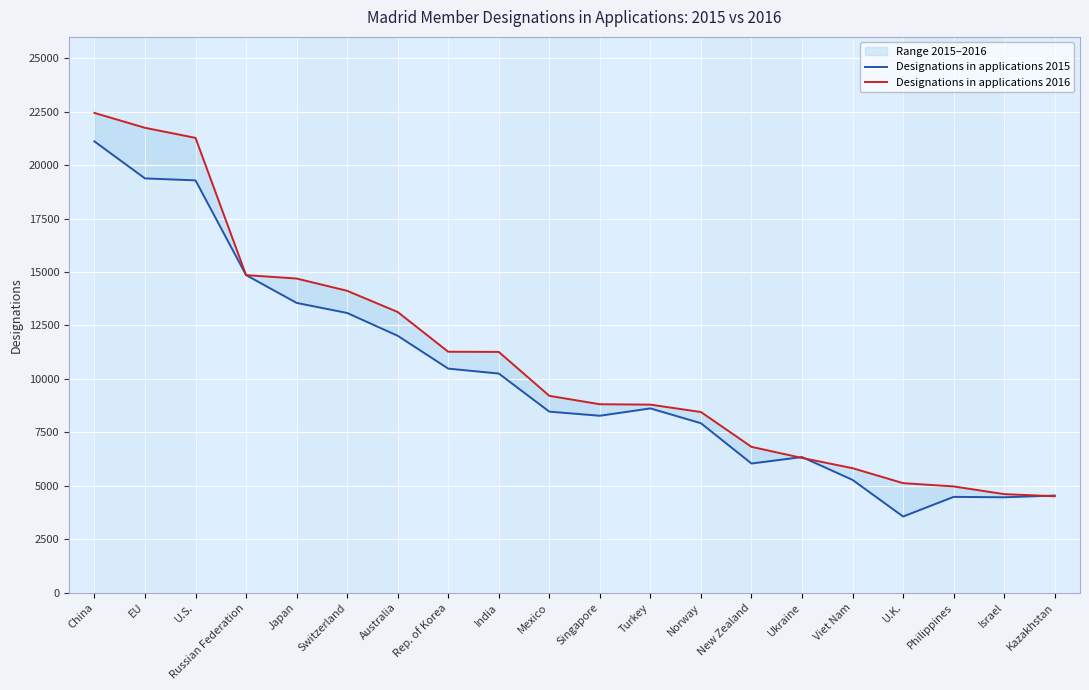

What are all the series names shown in the legend?

Designations in applications 2015, Designations in applications 2016